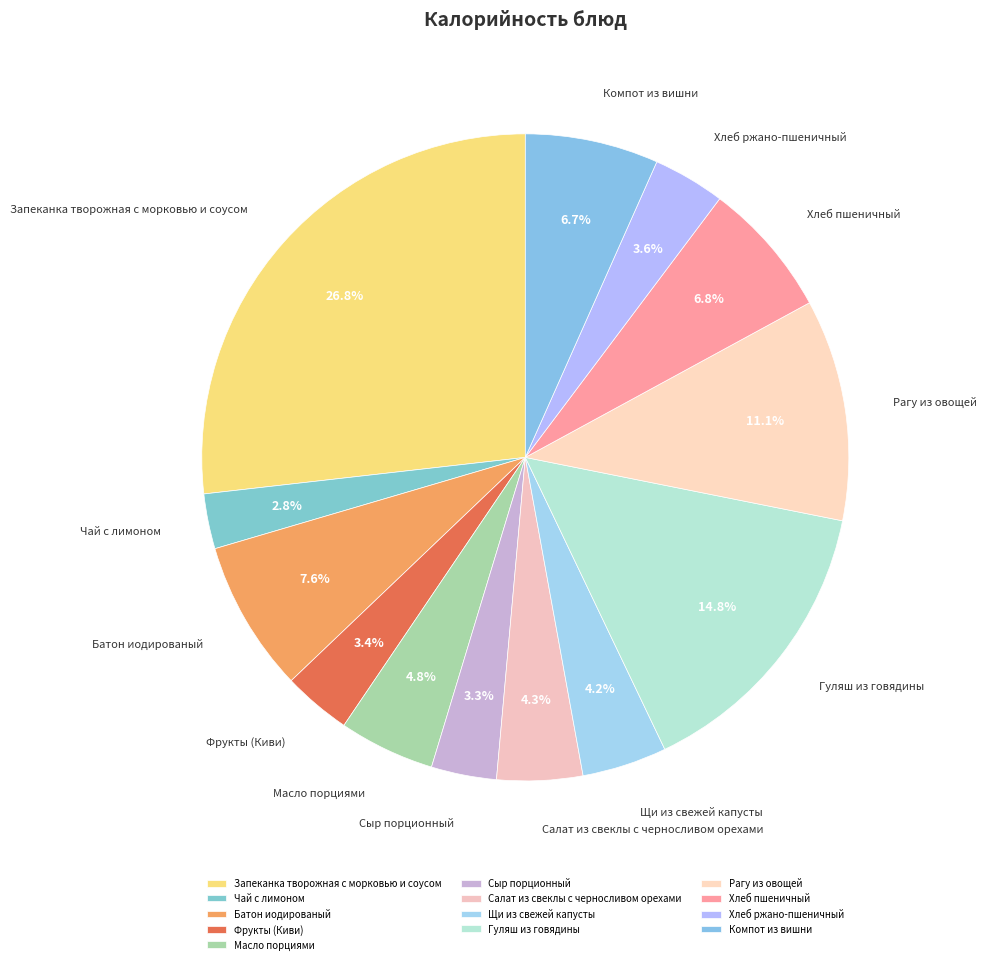

Is it true that Салат из свеклы с черносливом орехами is 4% of the pie?

True